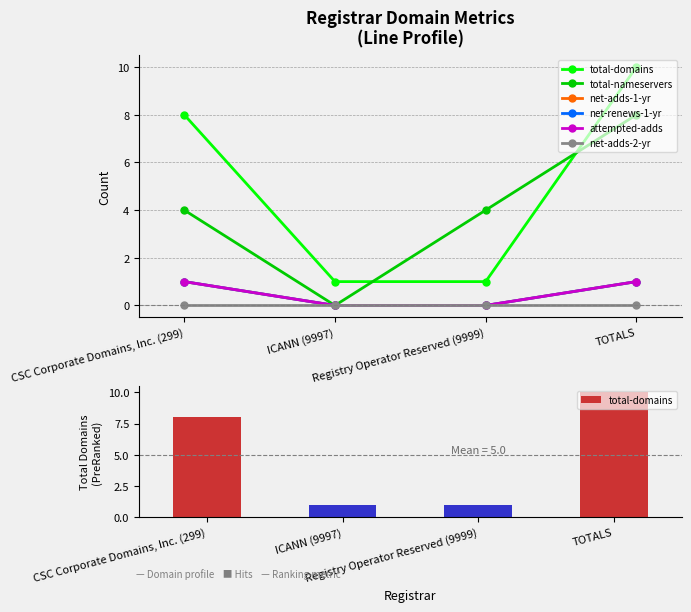

Where does the total-domains series first go above 8?

TOTALS